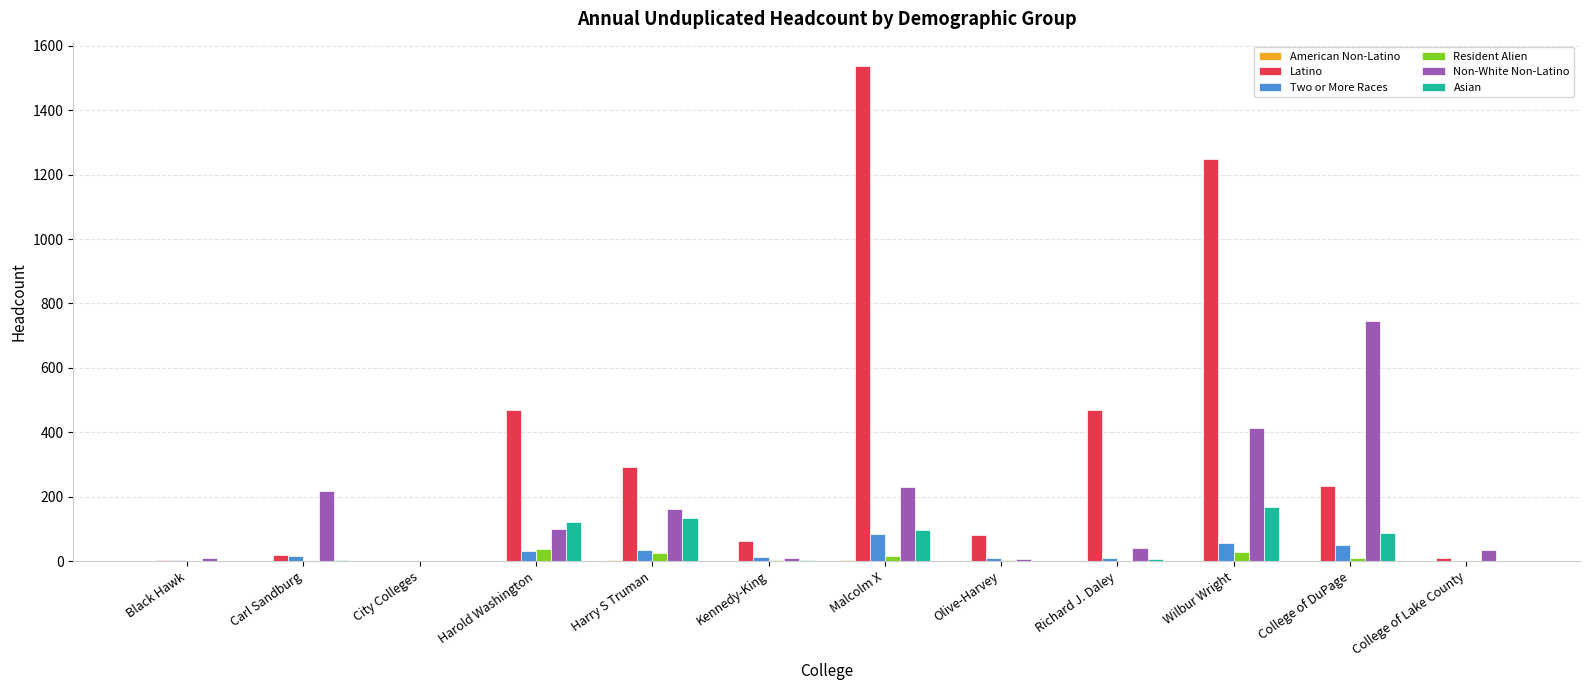

The value of Two or More Races at Kennedy-King is 12. True or false?

True